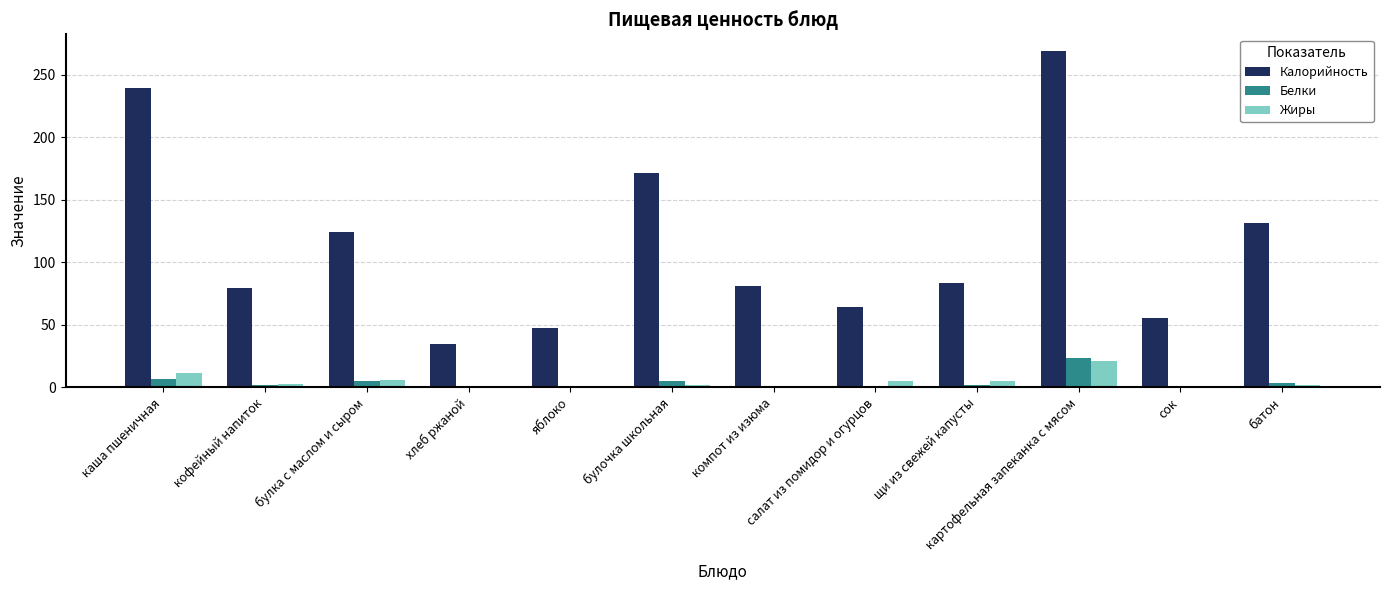

Which category has the highest value across all series?

картофельная запеканка с мясом